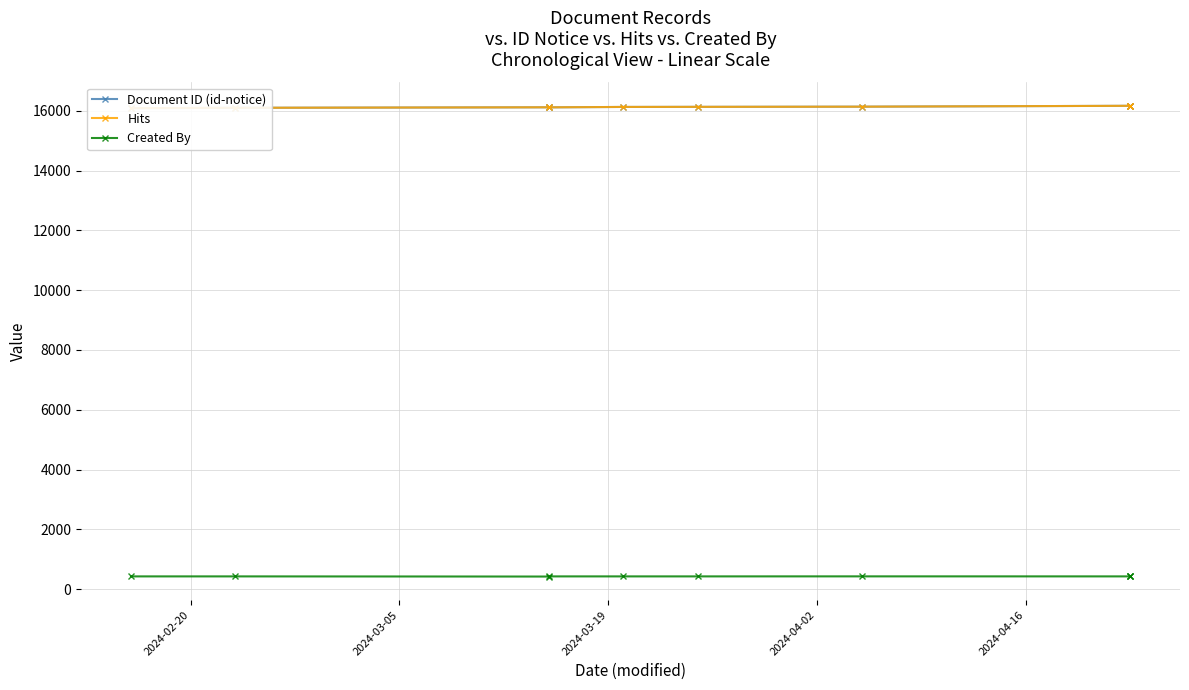

True or false: Created By and Document ID (id-notice) cross at least once.

False